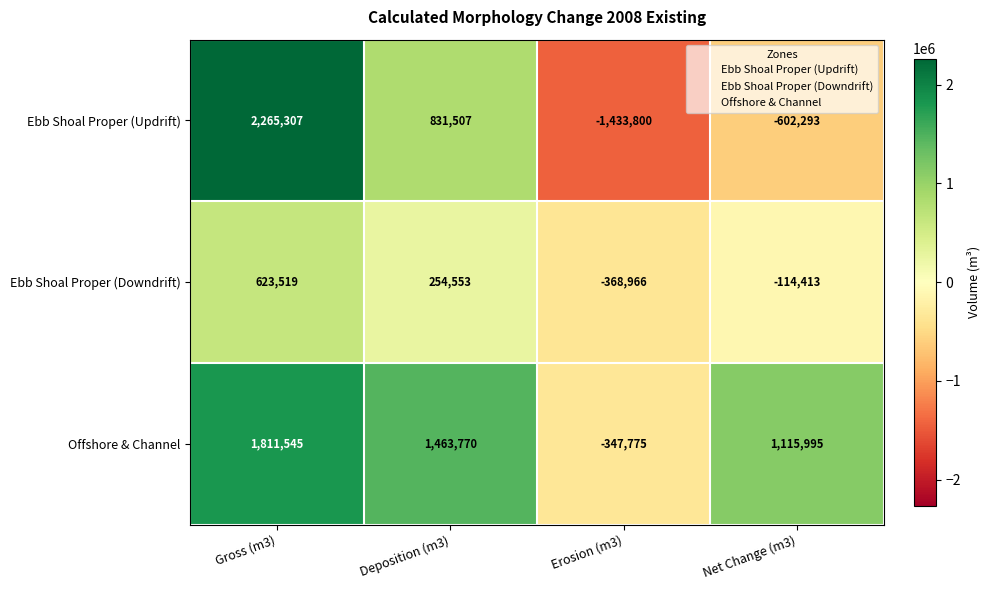

The value of Ebb Shoal Proper (Downdrift) at Gross (m3) is 623519. True or false?

True